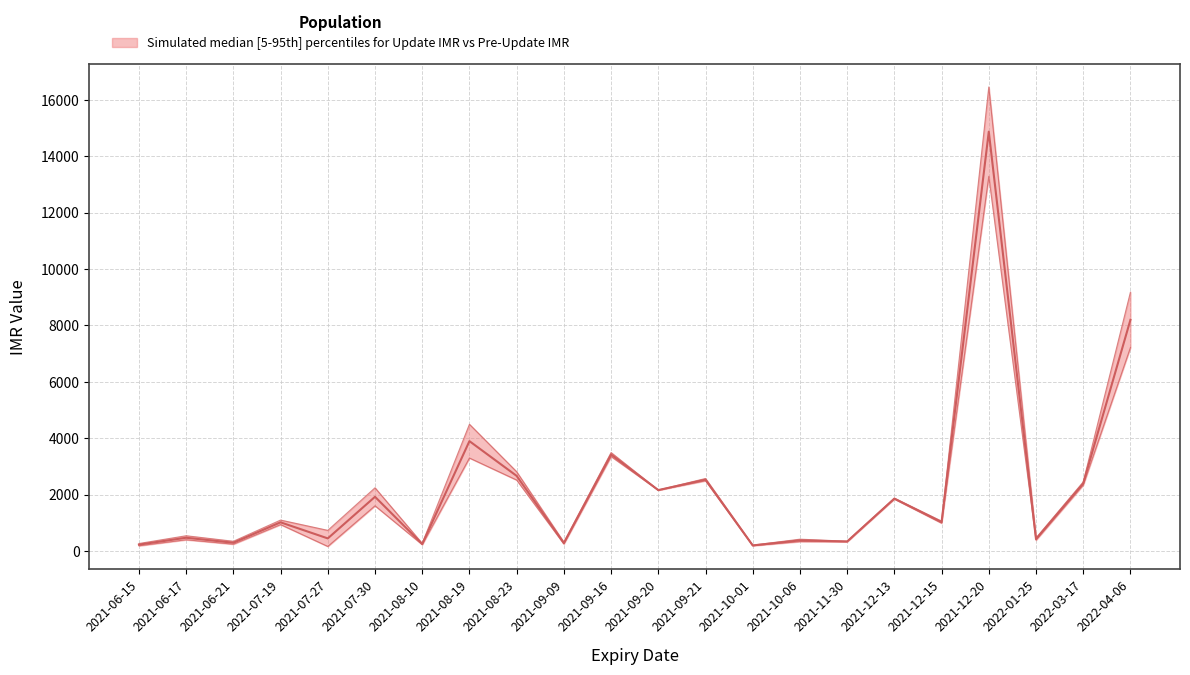

What value does the Update IMR series have at 2021-08-19?

3895.5